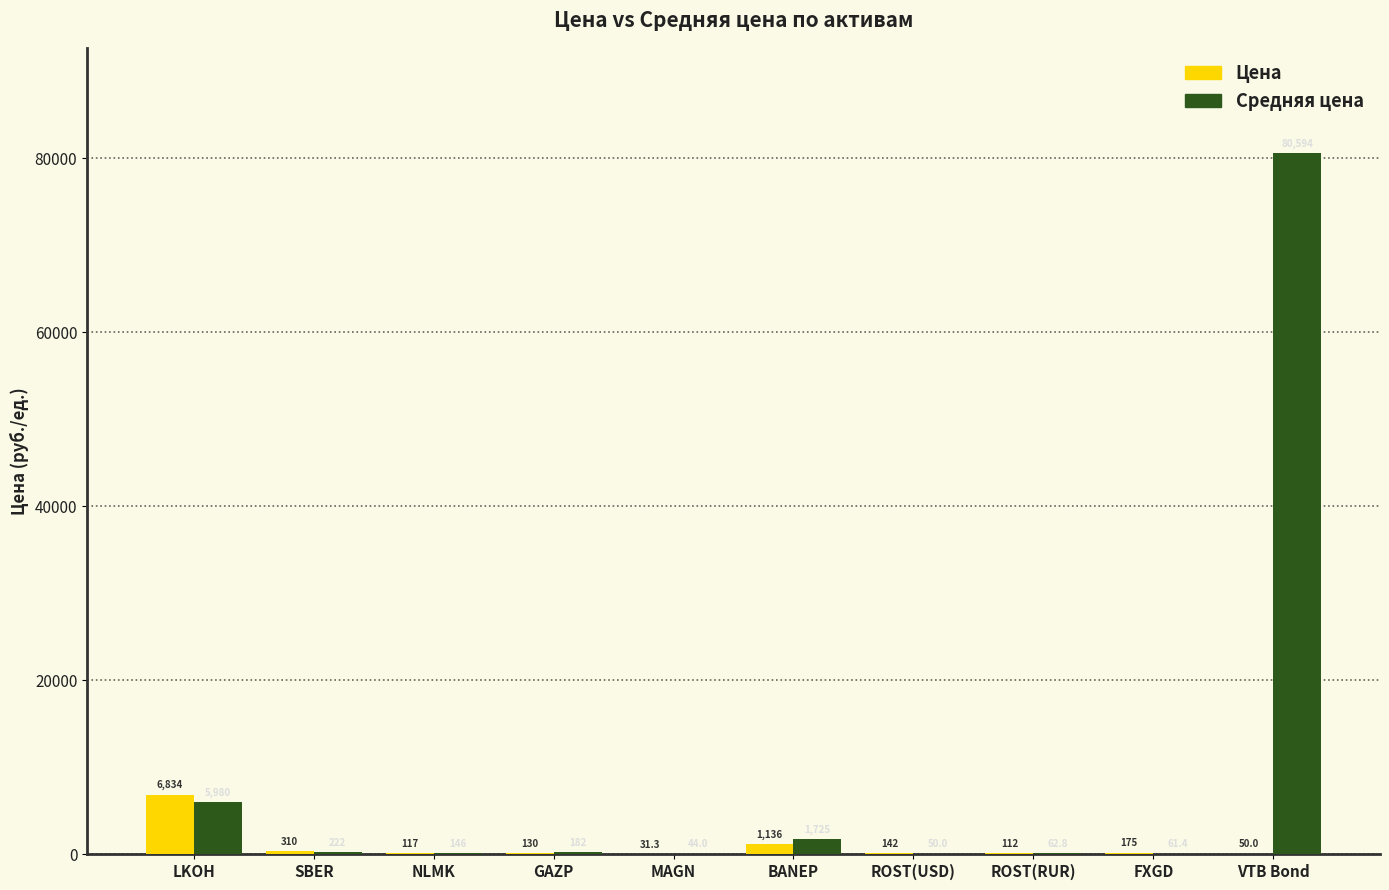

Are the bars horizontal?

No